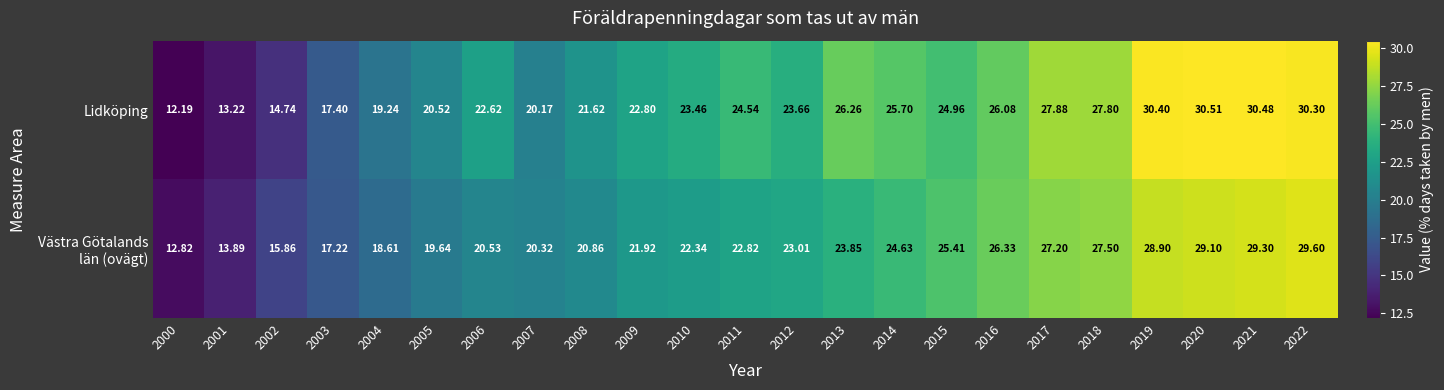

Which series changed the most between 2004 and 2011?

Lidköping